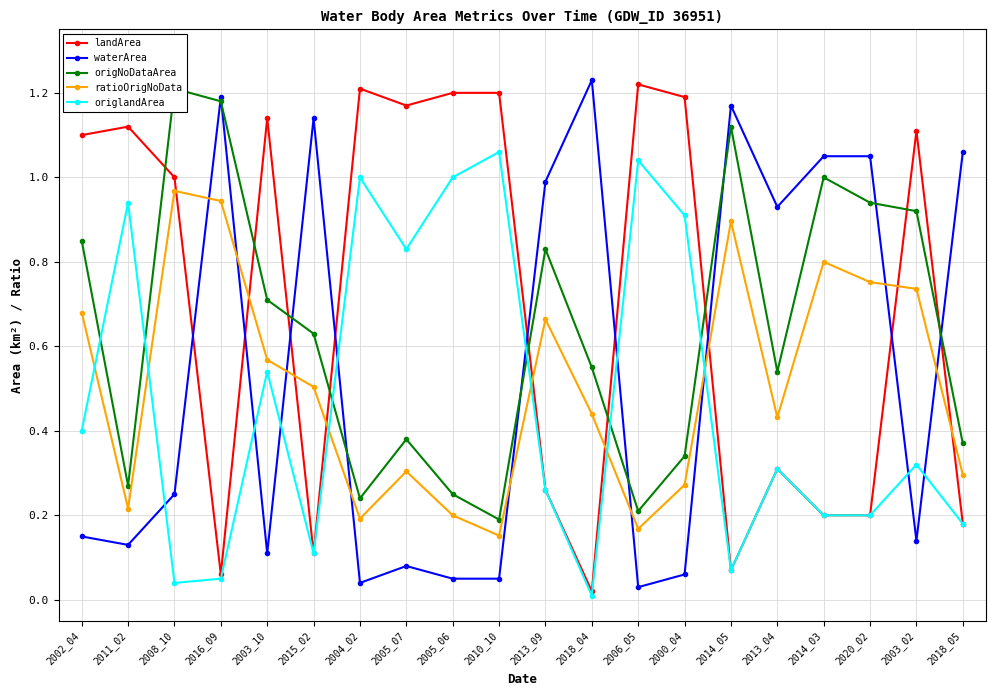

Which series has the largest total across all categories?

landArea